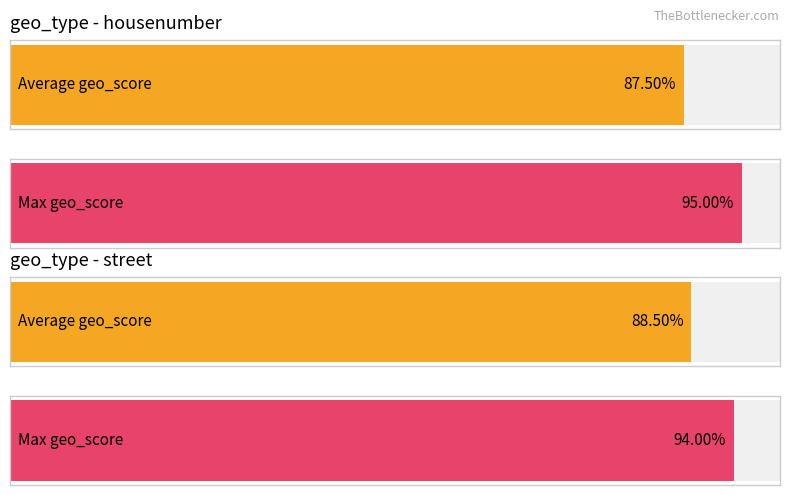

Which series has the largest range (max minus min)?

Average geo_score